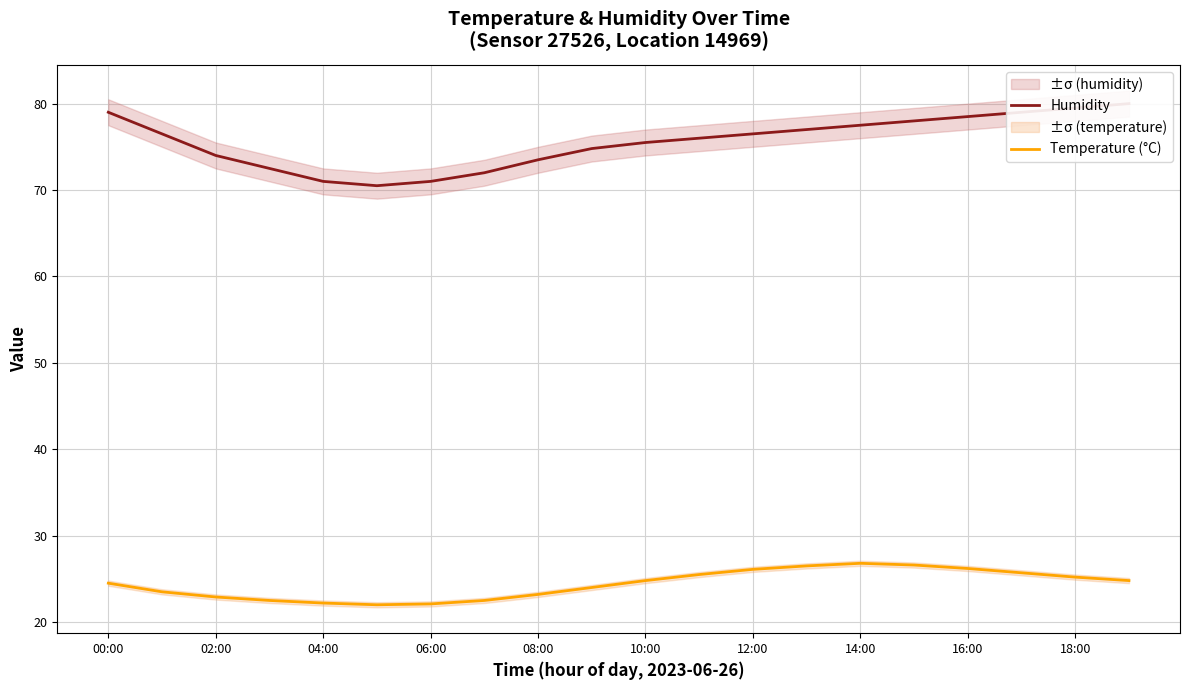

What is the maximum value for Temperature (°C)?

26.8